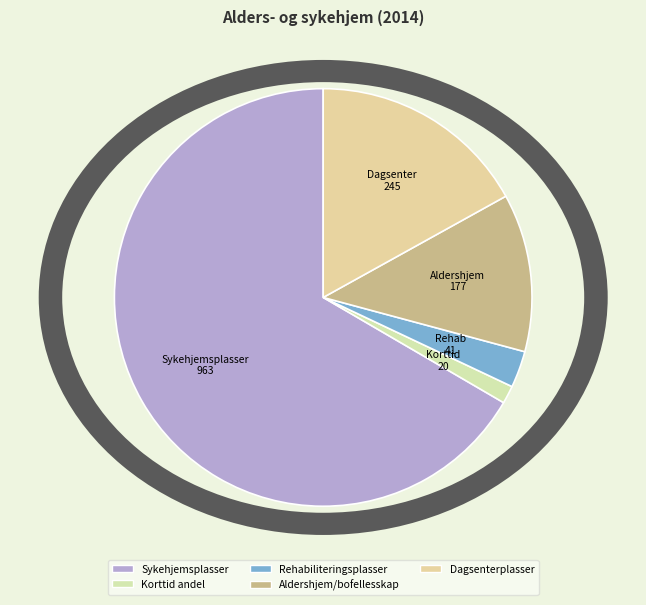

To the nearest percent, what is the difference between the Korttid andel and Aldershjem/bofellesskap slice percentages?

11%